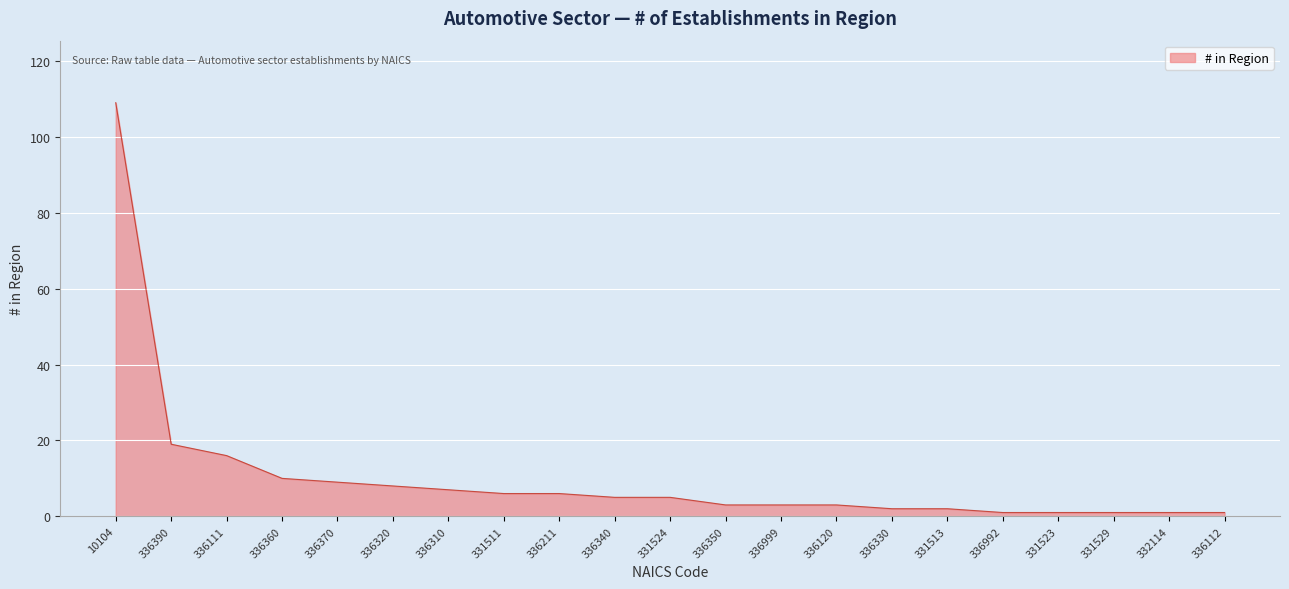

What is the approximate value at 336330?

2